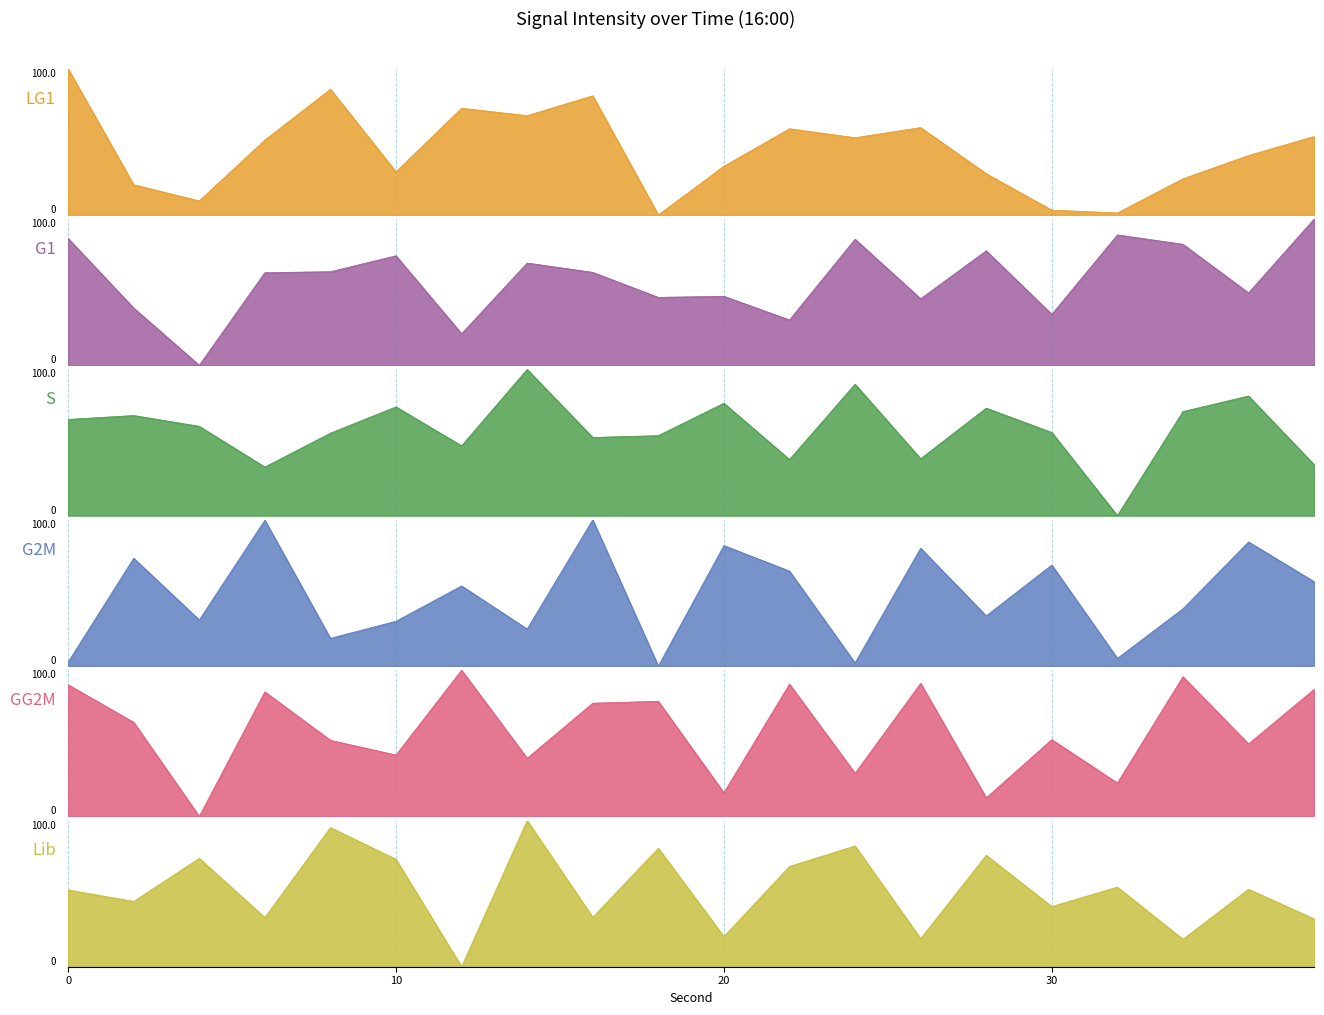

At which category is the sum across all series the highest?

16